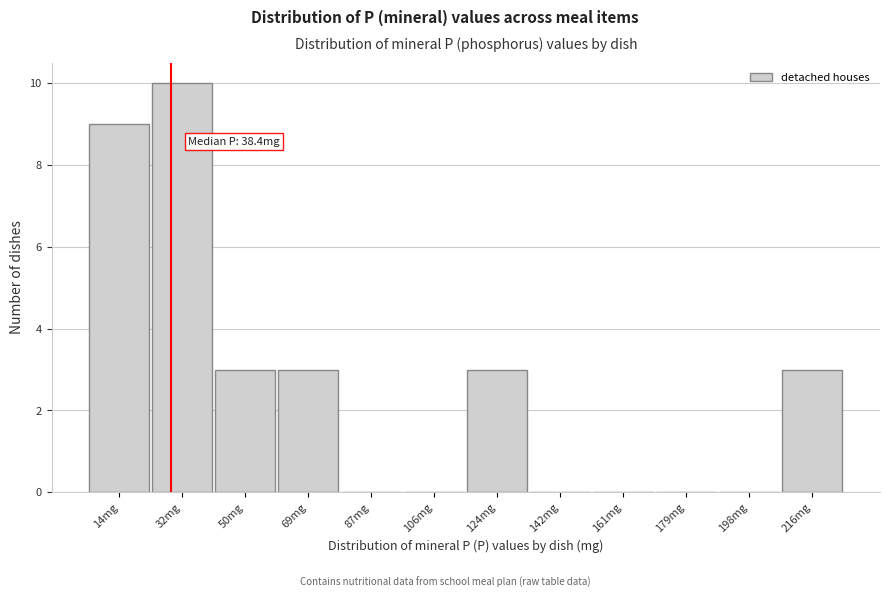

Reading left to right, extract all data points from this chart.

14mg=9	32mg=10	50mg=3	69mg=3	87mg=0	106mg=0	124mg=3	142mg=0	161mg=0	179mg=0	198mg=0	216mg=3